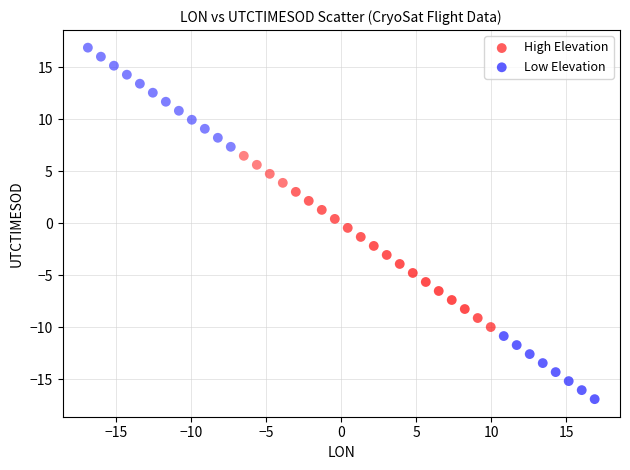

Which series contains the lowest Y value?

Low Elevation